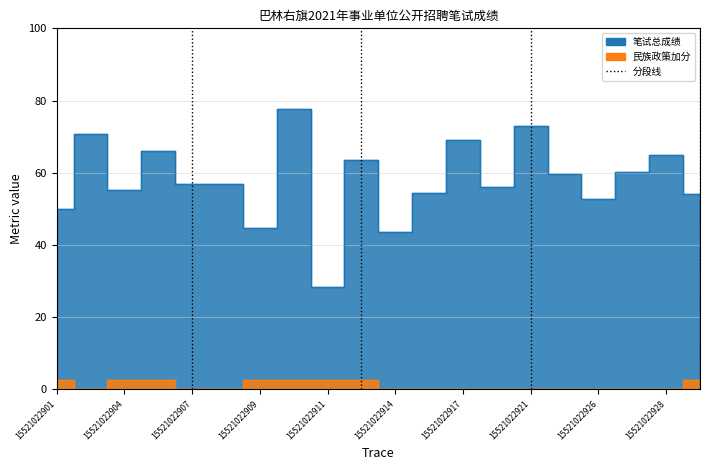

True or false: 笔试总成绩 has more than 1 interior local peaks.

True